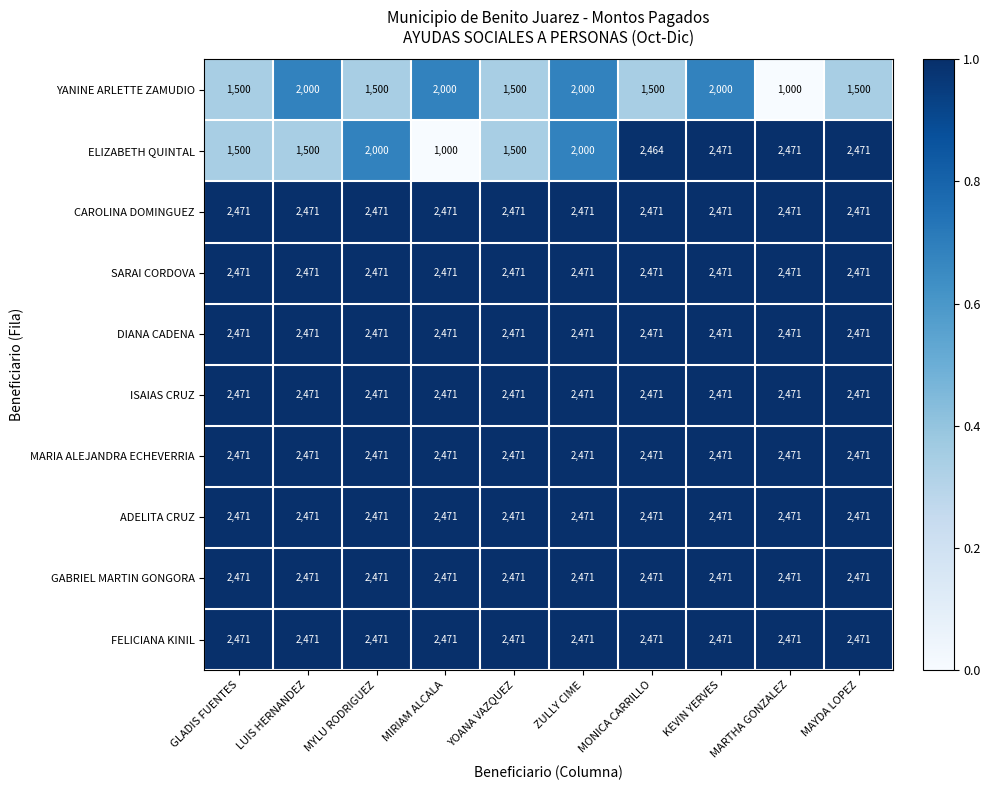

What is the maximum value for CAROLINA DOMINGUEZ?

2471